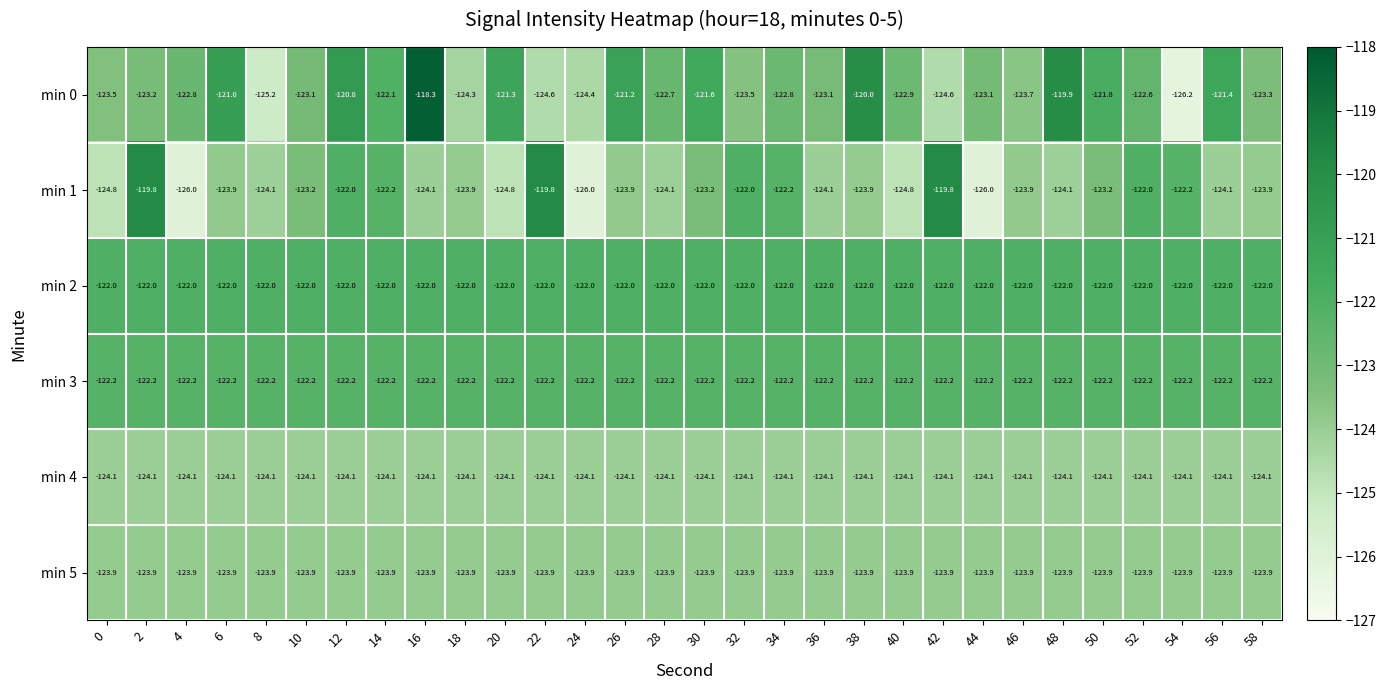

Which series changed the most between 8 and 58?

min 0